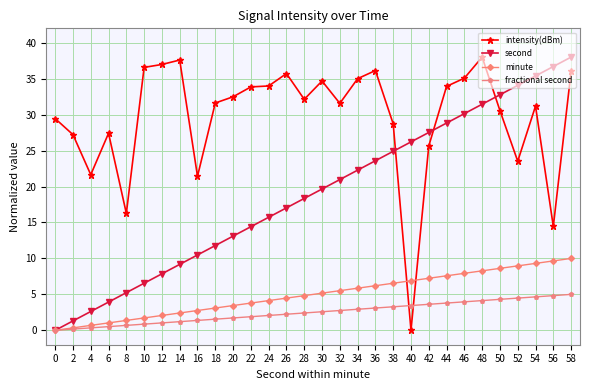

What is the value of the second point at the 15th from the left?

18.3